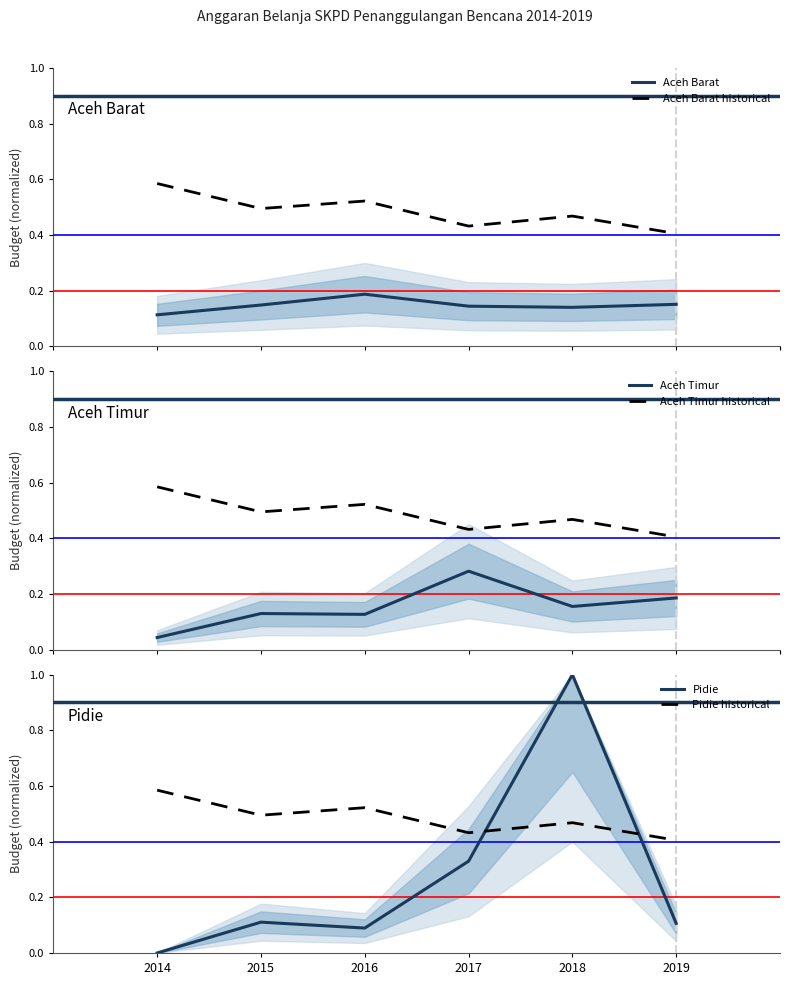

The value of Aceh Timur historical at 2017 is 0.4. True or false?

True